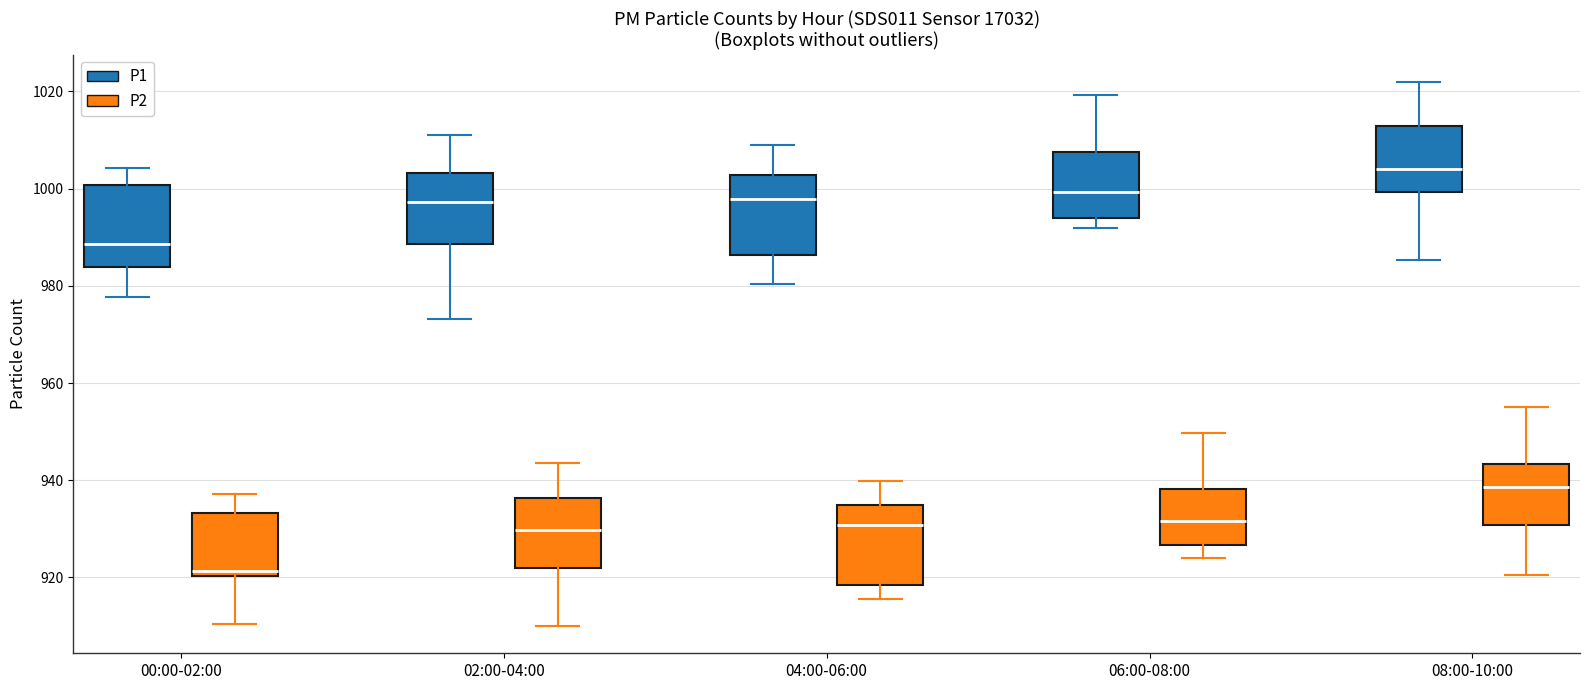

Which box has the lowest median line?

00:00-02:00 (P2)